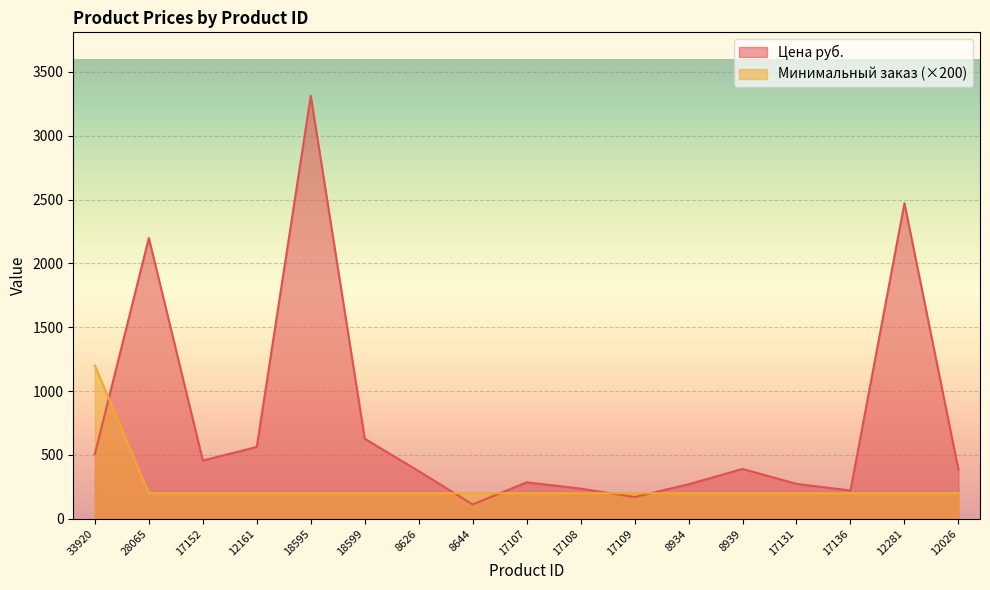

Reading left to right, list all the values displayed in this chart.

Цена руб.: 33920=507.0	28065=2199.0	17152=456.0	12161=562.0	18595=3313.0	18599=627.0	8626=373.0	8644=112.0	17107=285.3	17108=236.0	17109=170.0	8934=270.0	8939=390.0	17131=273.0	17136=221.0	12281=2472.0	12026=385.0
Минимальный заказ: 33920=1200.0	28065=200.0	17152=200.0	12161=200.0	18595=200.0	18599=200.0	8626=200.0	8644=200.0	17107=200.0	17108=200.0	17109=200.0	8934=200.0	8939=200.0	17131=200.0	17136=200.0	12281=200.0	12026=200.0